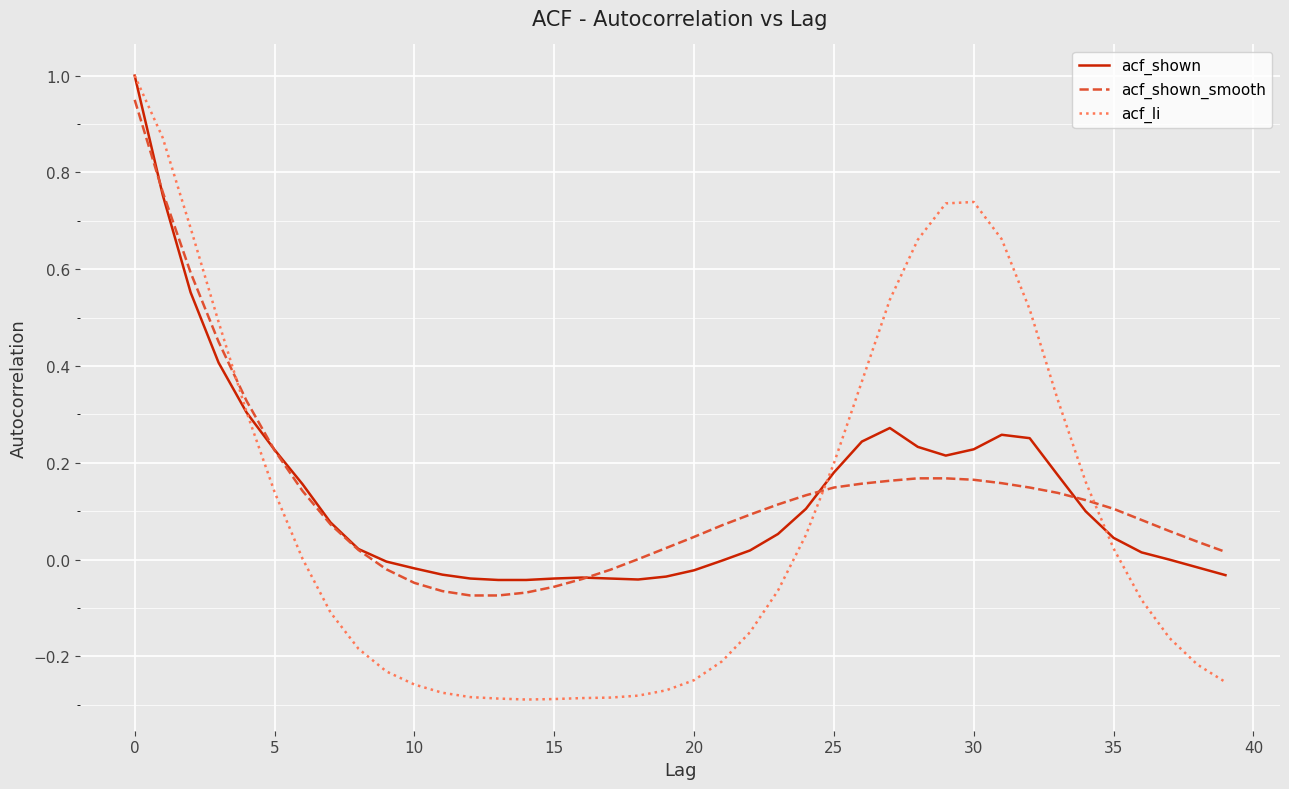

What is the sum of all acf_shown_smooth values?

5.4